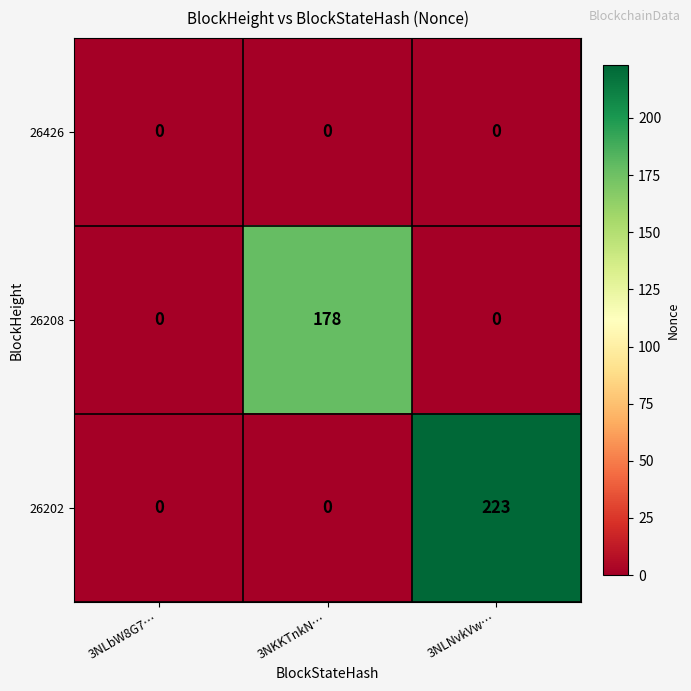

Which label corresponds to the largest value in the chart?

3NLNvkVw…